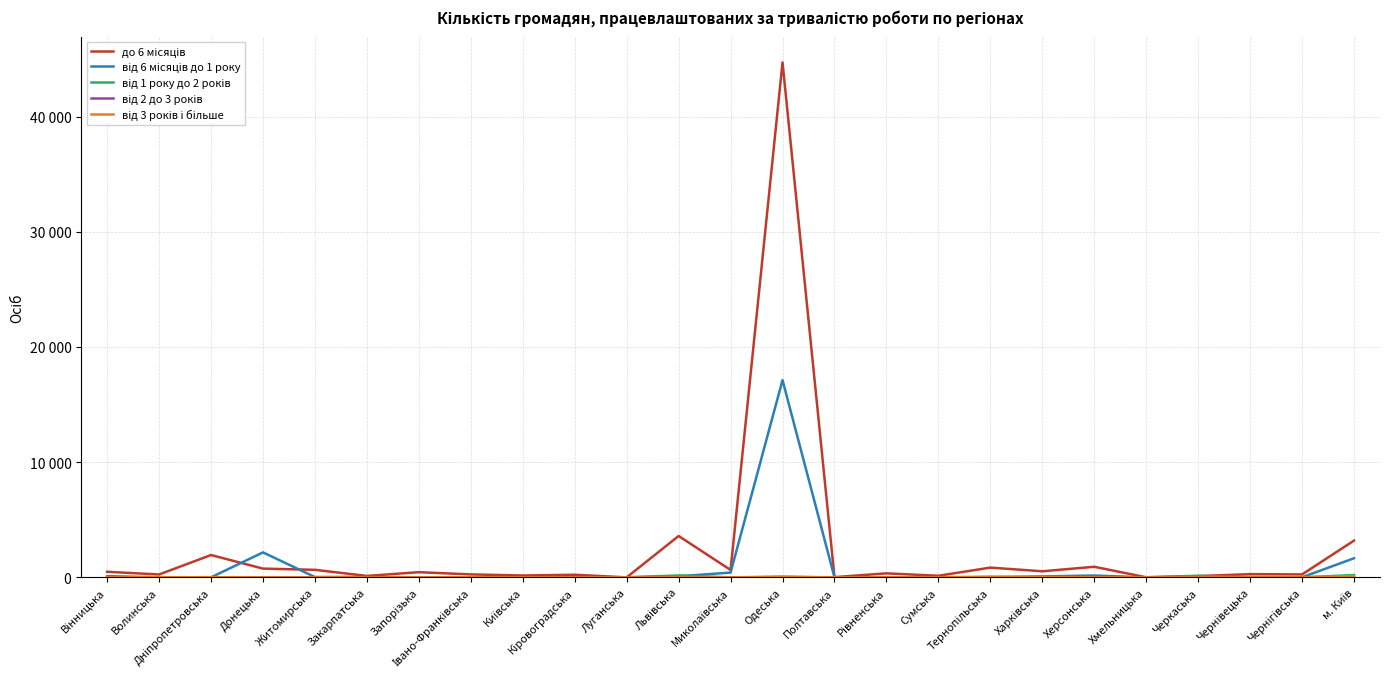

Which series changed the most between Дніпропетровська and Харківська?

до 6 місяців